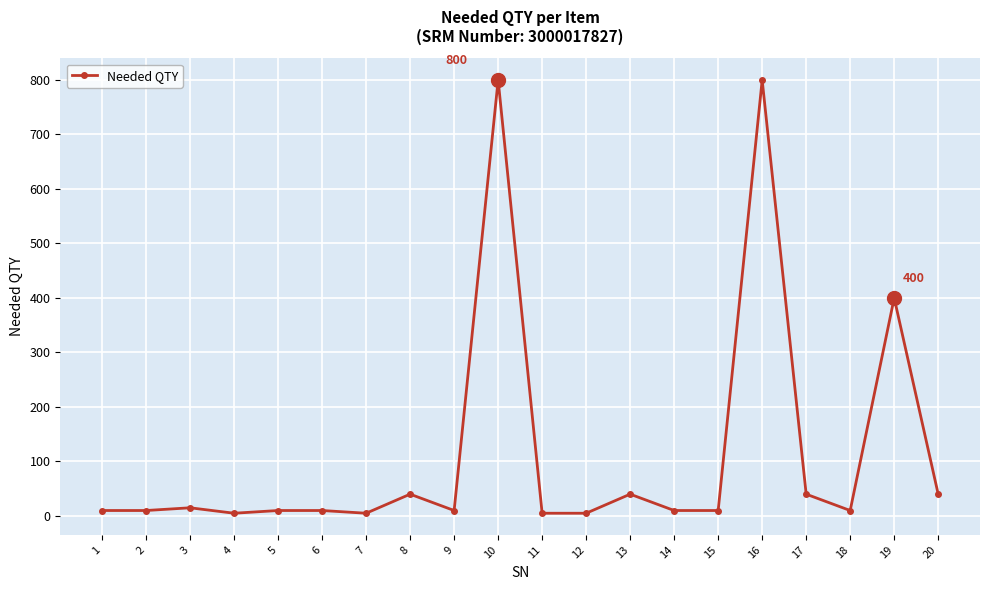

What is the greatest value displayed?

800